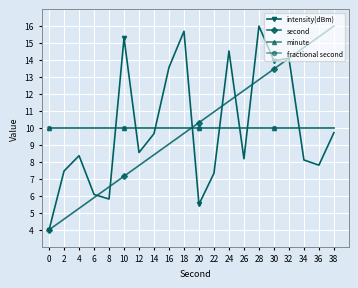

Reading left to right, list all the values displayed in this chart.

intensity(dBm): 4.0	7.5	8.4	6.1	5.8	15.3	8.6	9.7	13.6	15.7	5.5	7.3	14.5	8.2	16.0	14.0	14.1	8.1	7.8	9.7
second: 4.0	4.6	5.3	5.9	6.5	7.2	7.8	8.4	9.1	9.7	10.3	10.9	11.6	12.2	12.8	13.5	14.1	14.7	15.4	16.0
minute: 10.0	10.0	10.0	10.0	10.0	10.0	10.0	10.0	10.0	10.0	10.0	10.0	10.0	10.0	10.0	10.0	10.0	10.0	10.0	10.0
fractional second: 10.0	10.0	10.0	10.0	10.0	10.0	10.0	10.0	10.0	10.0	10.0	10.0	10.0	10.0	10.0	10.0	10.0	10.0	10.0	10.0